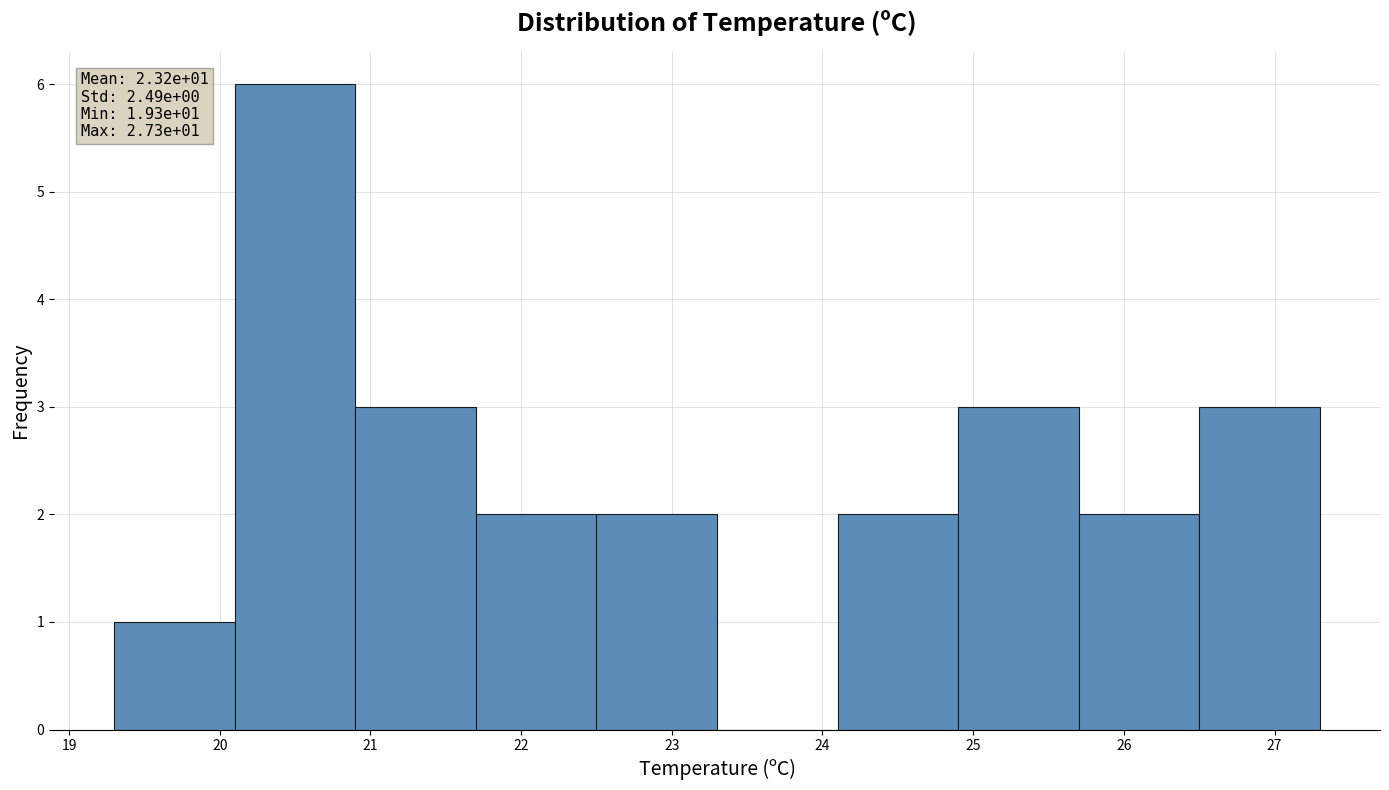

Over which range of the x-axis is the bar tallest?

20.1 to 20.9